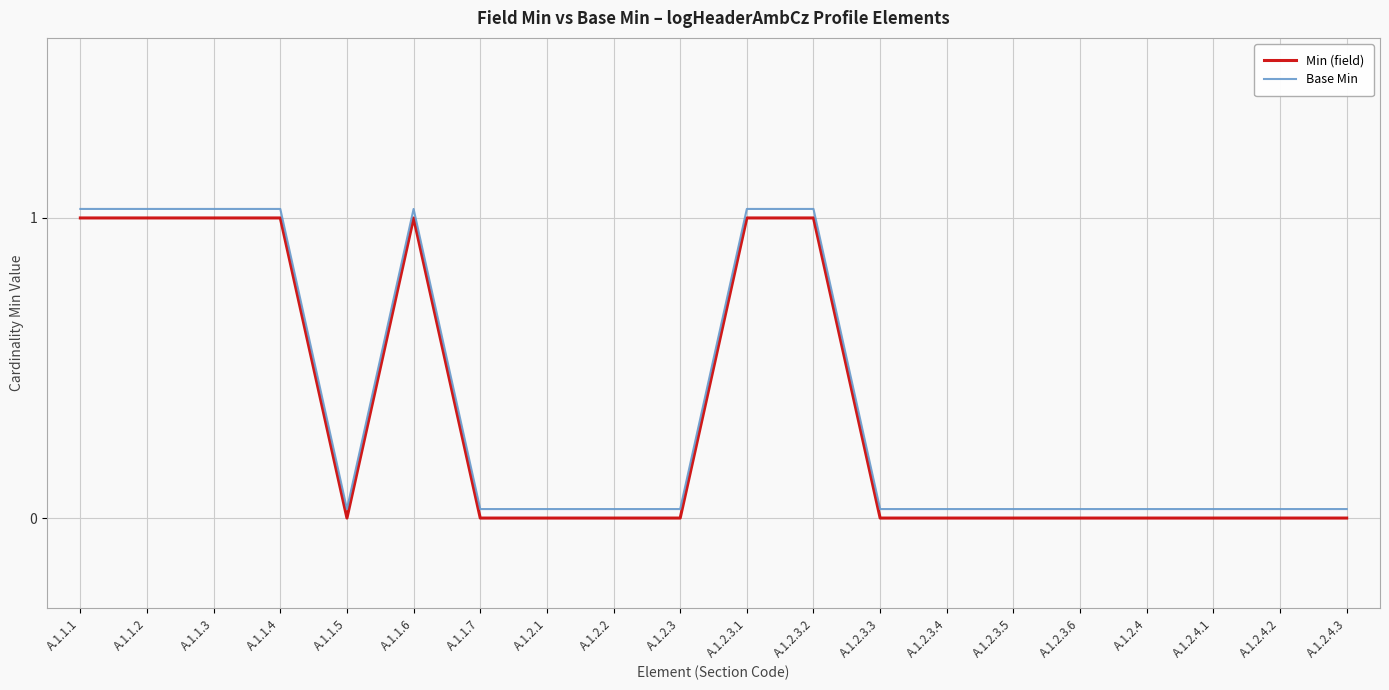

Which series has the largest total across all categories?

Base Min